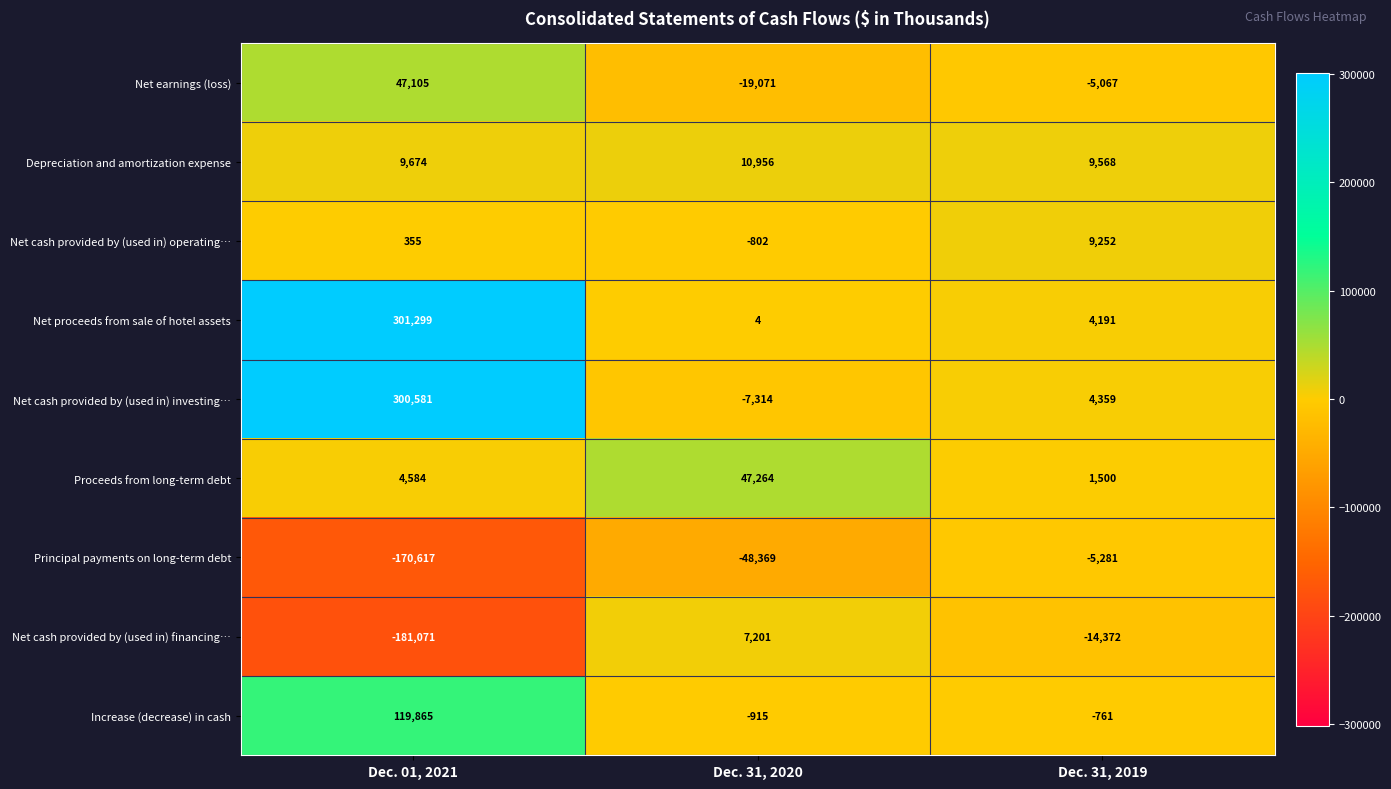

How many data points does each series have?

3